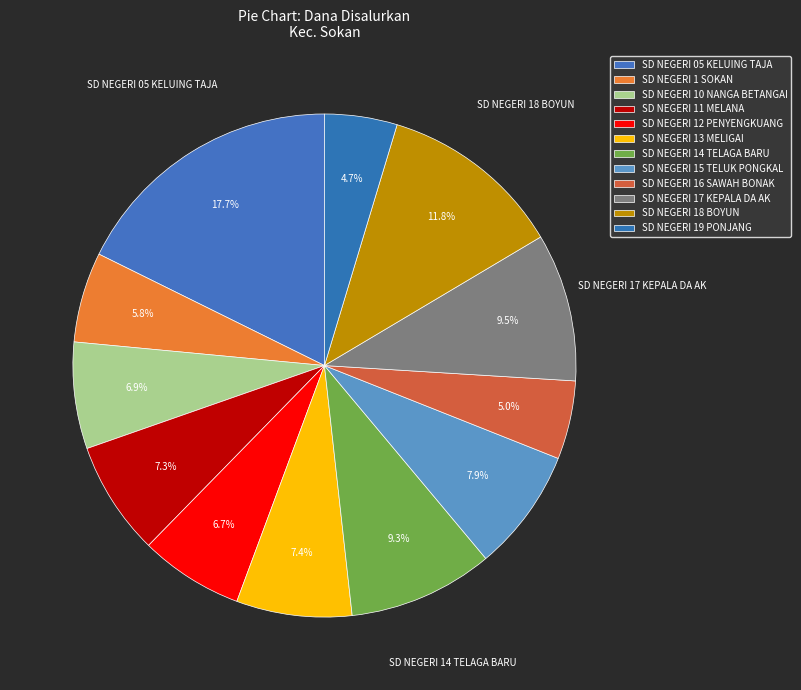

To the nearest percent, what percentage of the pie is SD NEGERI 12 PENYENGKUANG?

7%